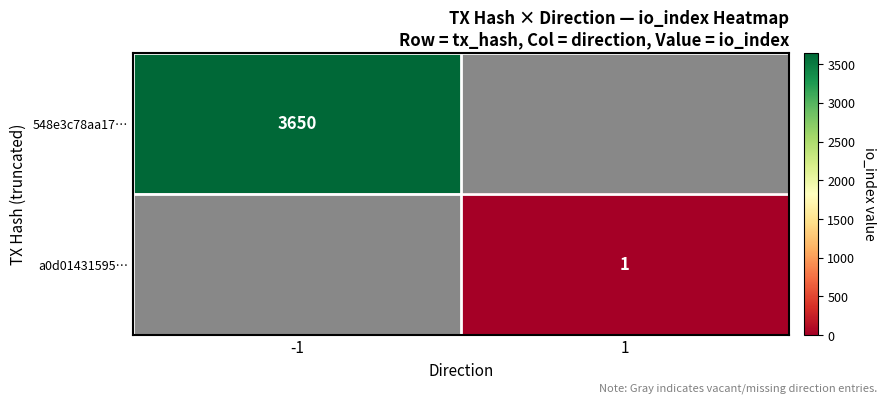

Between 1 and -1, which is larger?

-1